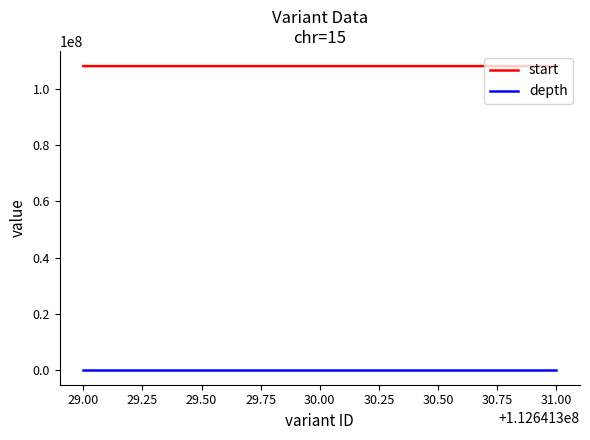

What is the difference between the start values at 29.00 and 31.00?

1225